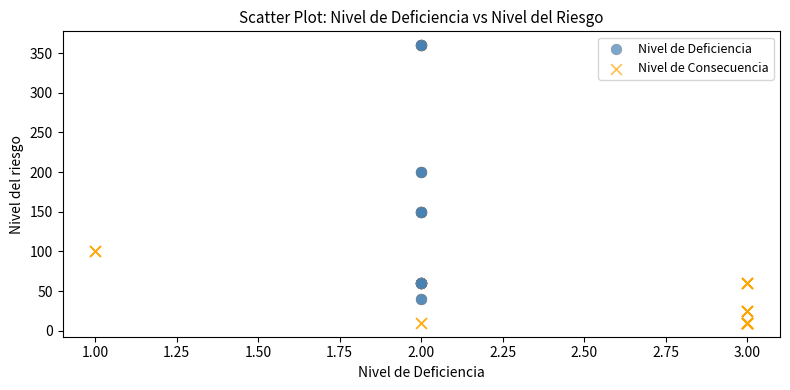

Which series has the largest Y range (max minus min)?

Nivel de Deficiencia